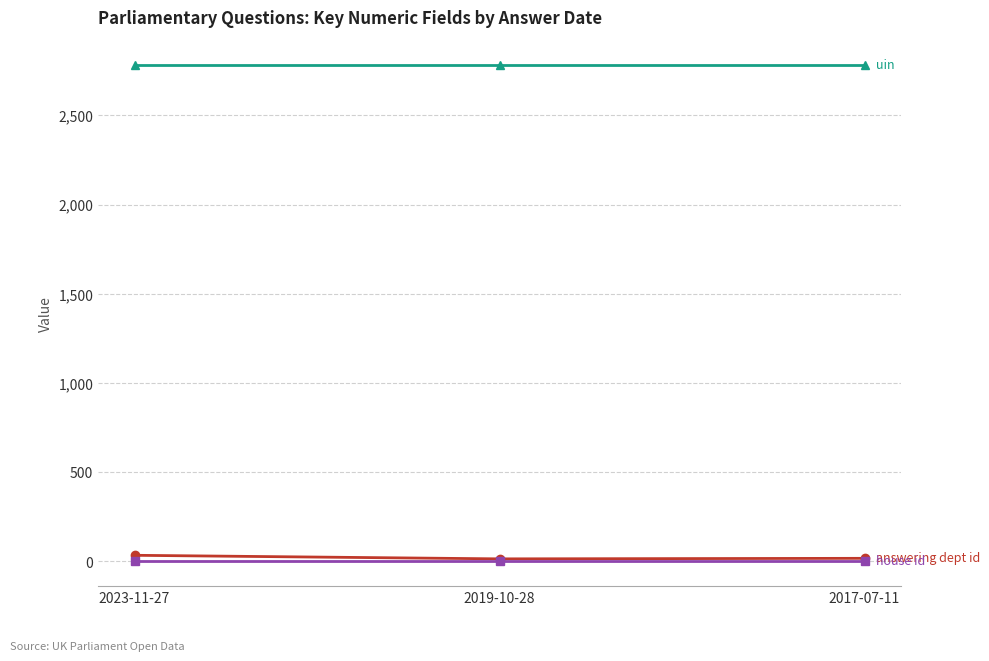

What is the greatest value displayed?

2783